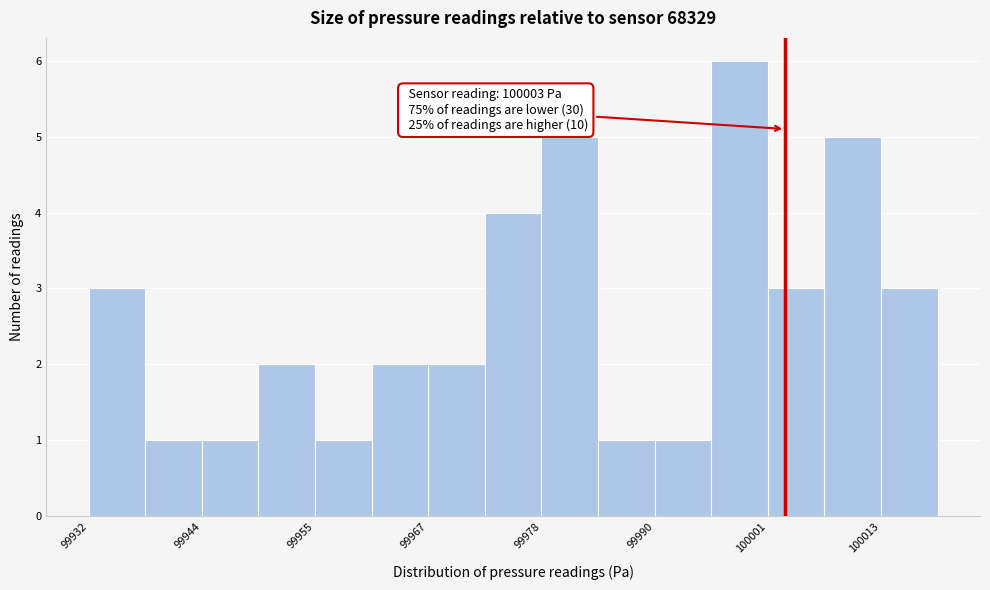

Read against the x-axis, roughly where is the centre of the tallest bar?

99998